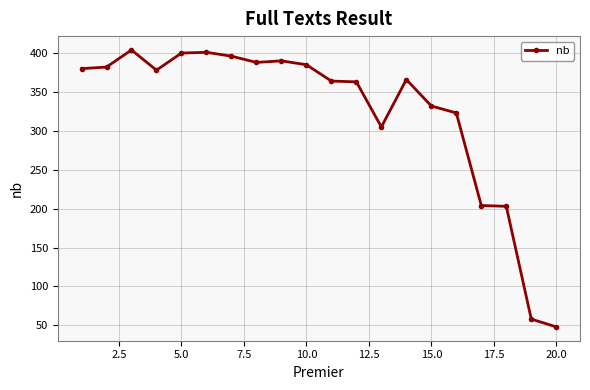

What is the value of the 14th point from the left?

366